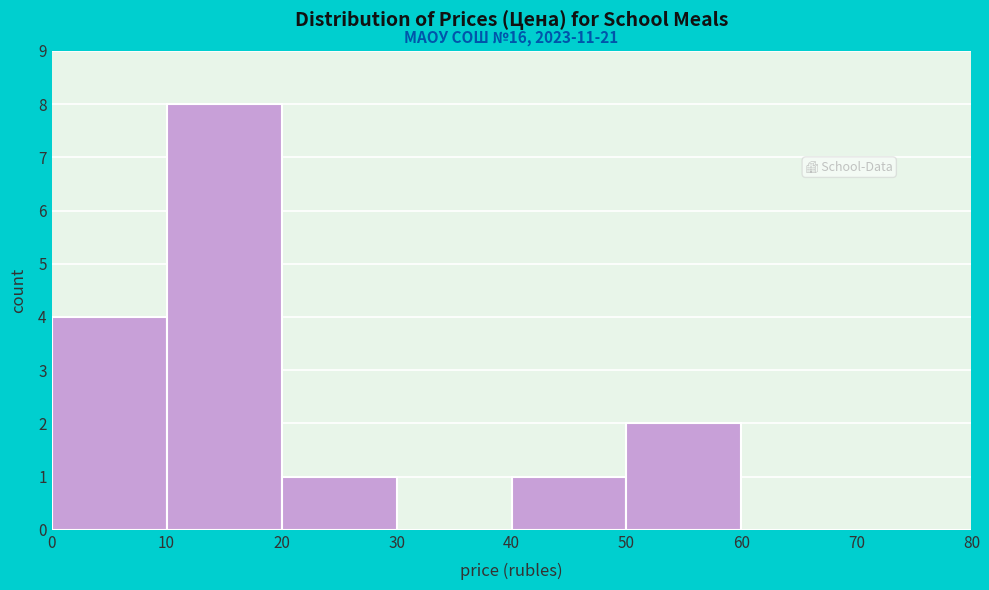

Which range on the x-axis has the tallest bar?

10 to 20